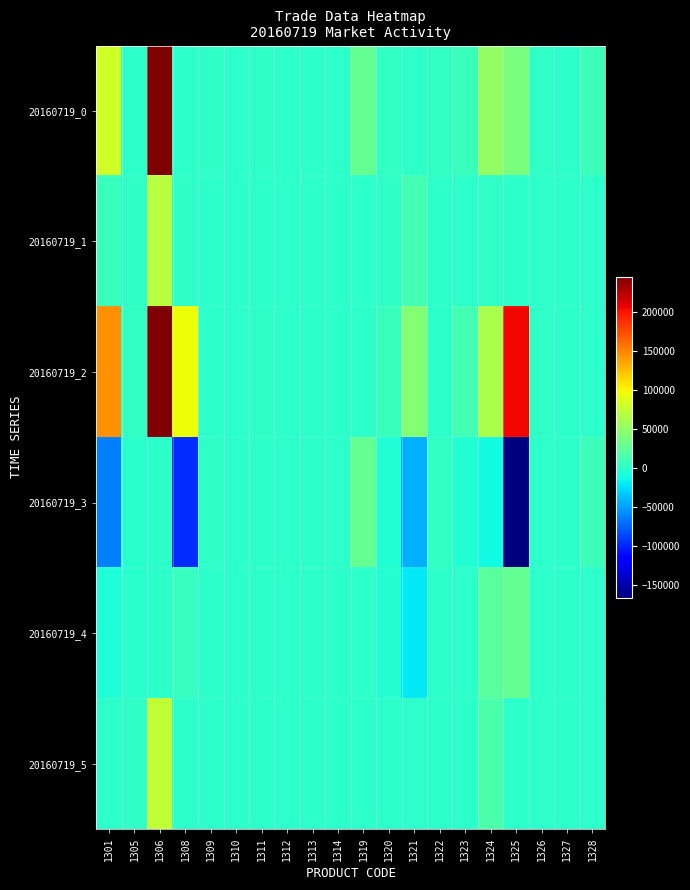

Which has a higher value, 1328 or 1321?

1328